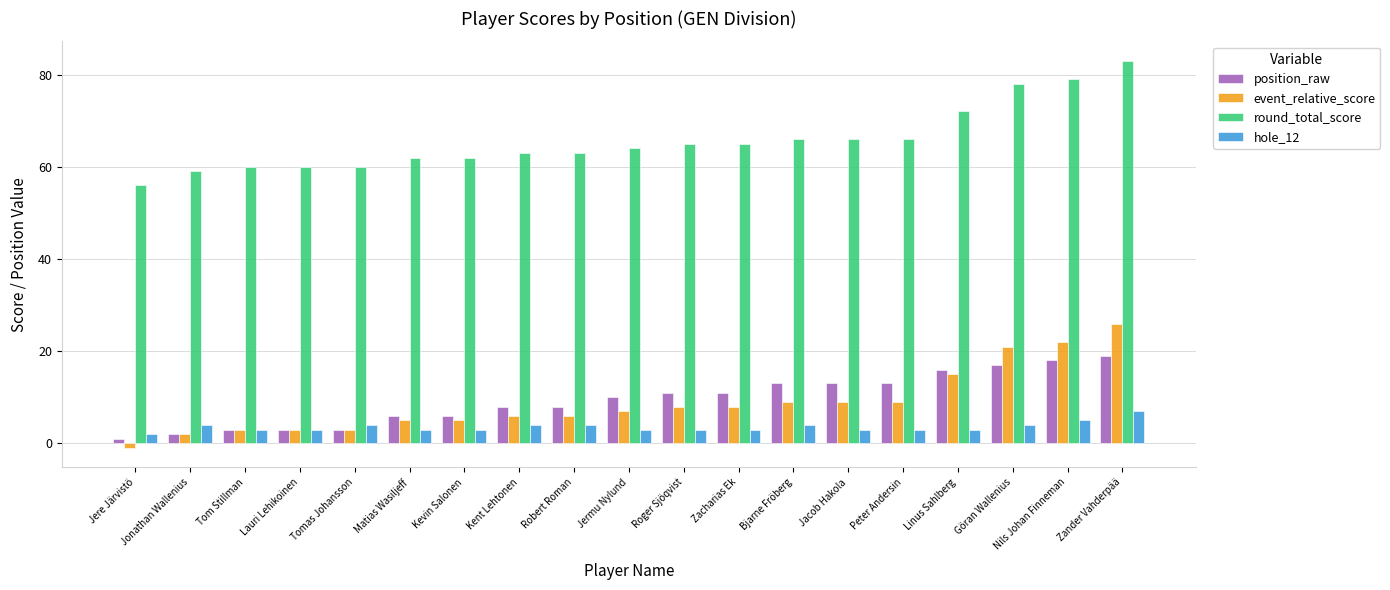

What is the label of the 11th bar from the right?

Robert Roman